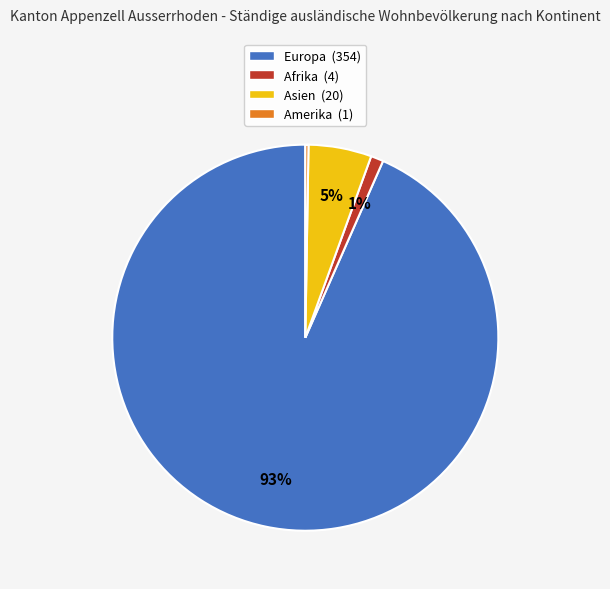

Is there any slice that represents more than half of the pie?

Yes